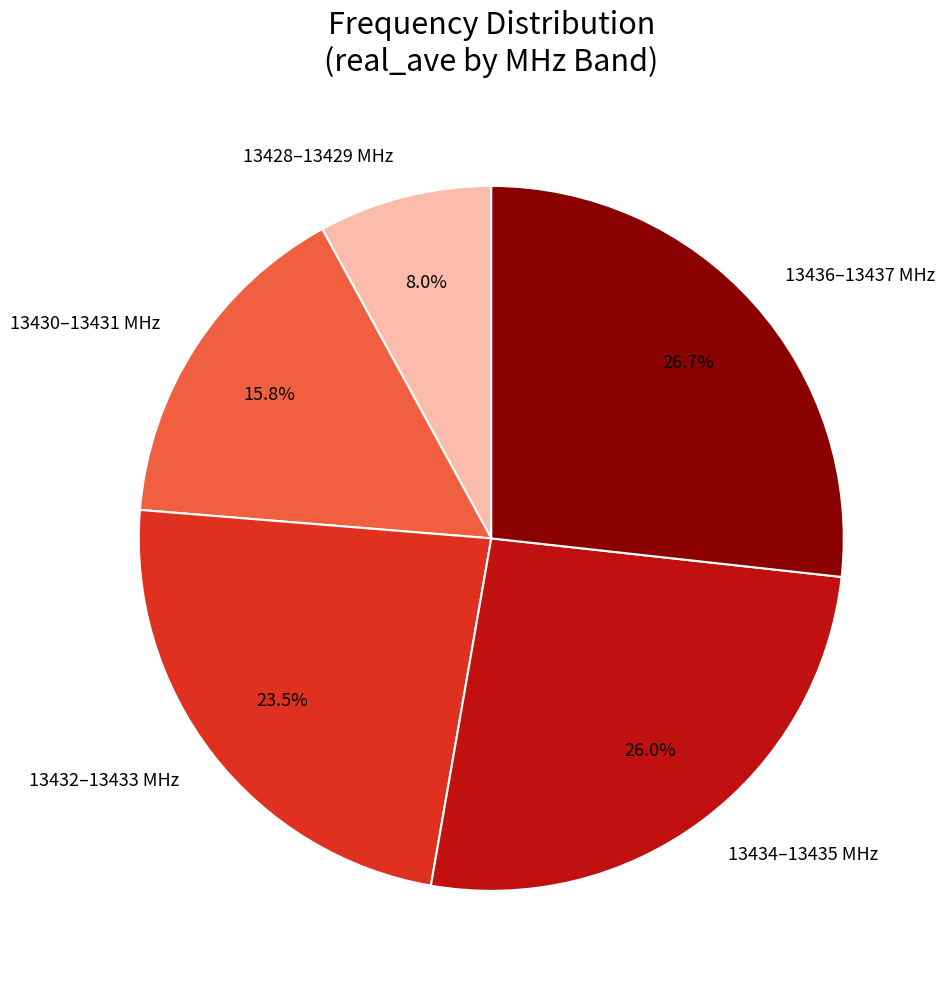

Does 13428–13429 MHz represent more than half of the total?

No